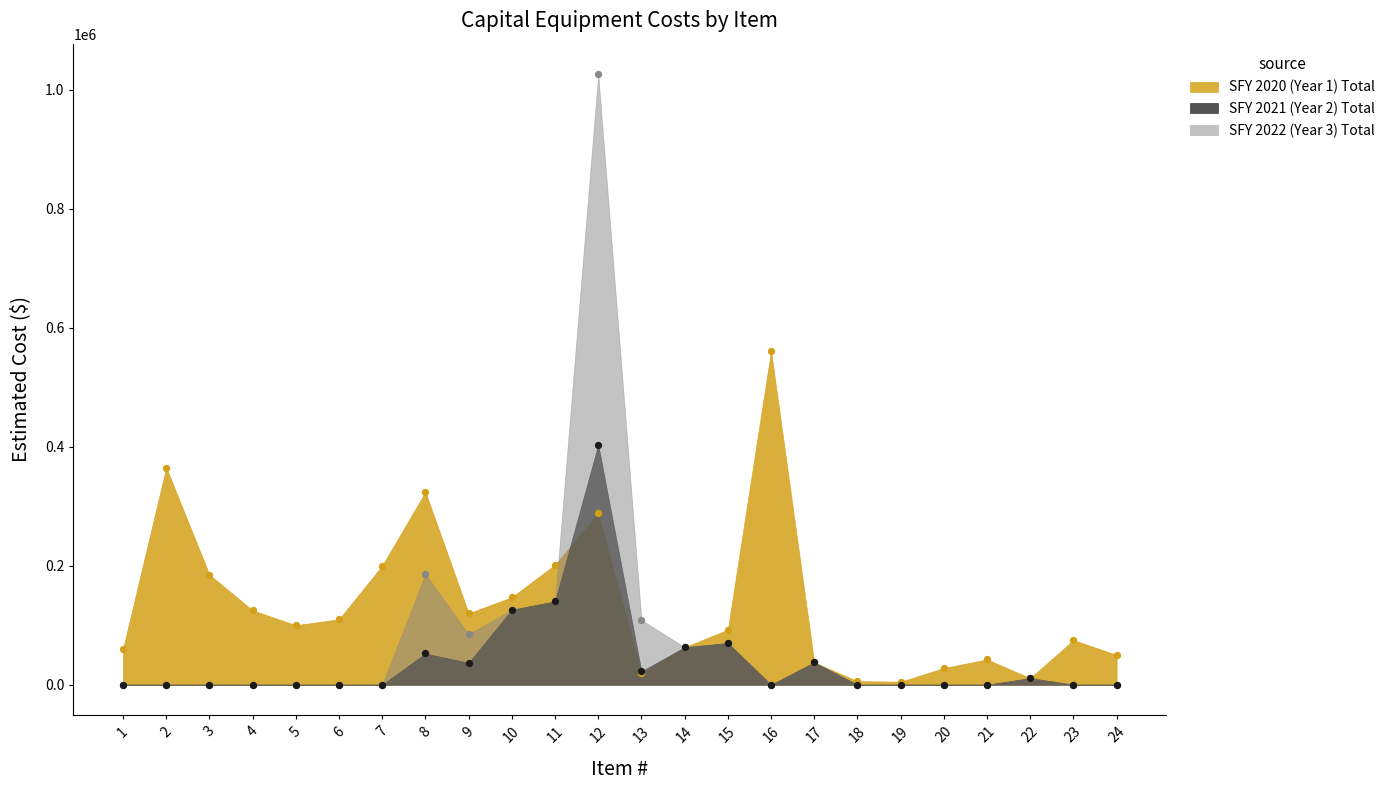

Is the value of SFY 2022 (Year 3) Total at 16 greater than the value of SFY 2021 (Year 2) Total at 12?

No